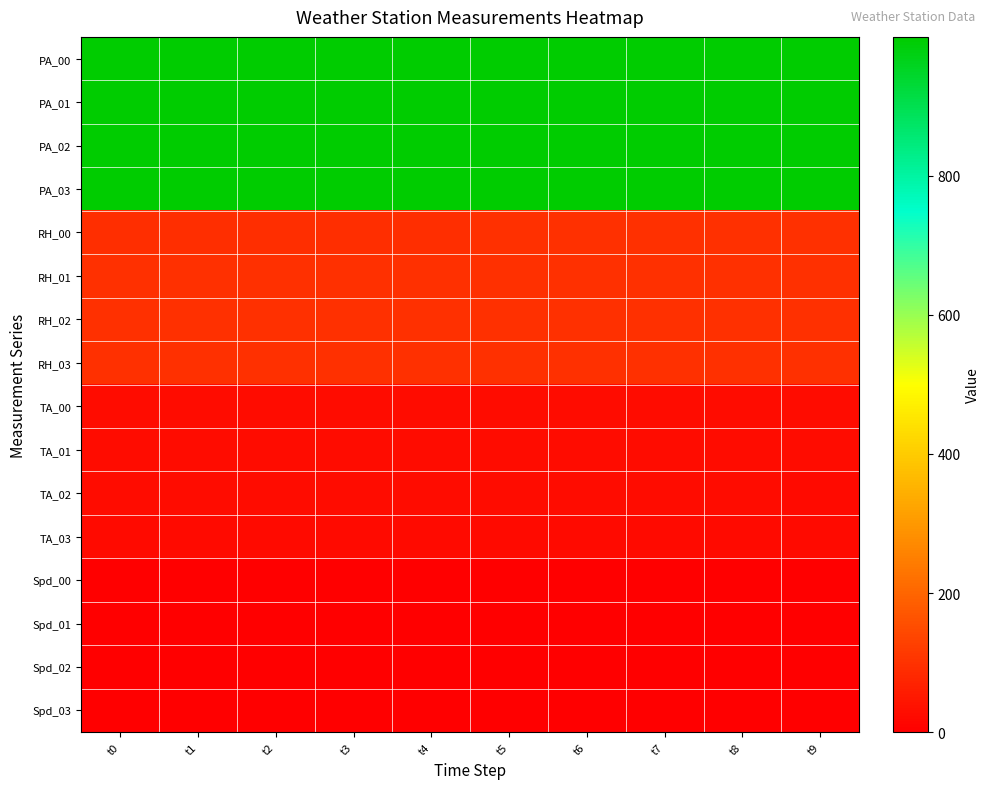

Between t3 and t5, which is larger?

t3